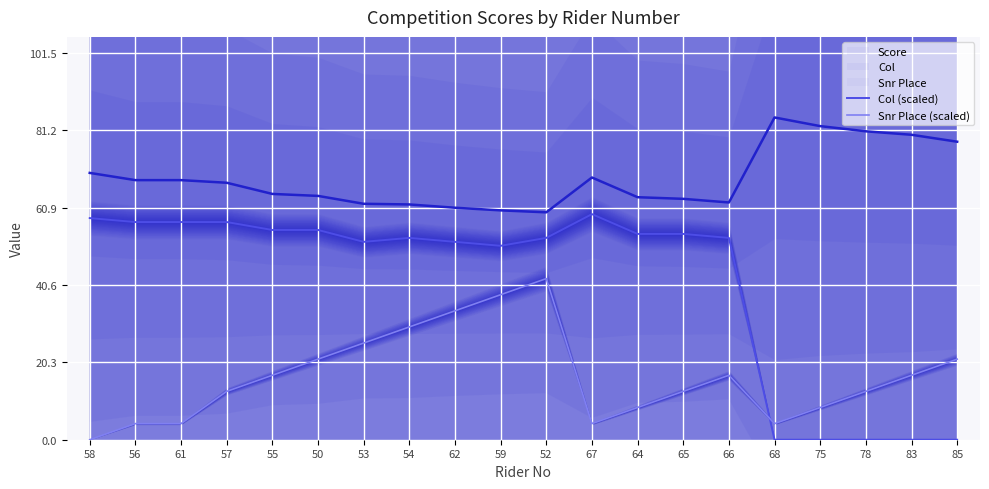

Reading left to right, what are all the values shown in this chart?

Score: 58=70.0	56=68.1	61=68.1	57=67.4	55=64.5	50=64.0	53=61.9	54=61.7	62=60.9	59=60.2	52=59.7	67=68.8	64=63.6	65=63.2	66=62.2	68=84.5	75=82.3	78=80.9	83=80.0	85=78.2
Col (scaled): 58=58.1	56=57.1	61=57.1	57=57.1	55=55.0	50=55.0	53=51.9	54=53.0	62=51.9	59=50.9	52=53.0	67=59.2	64=54.0	65=54.0	66=53.0	68=0.0	75=0.0	78=0.0	83=0.0	85=0.0
Snr Place (scaled): 58=0.0	56=4.2	61=4.2	57=12.7	55=16.9	50=21.1	53=25.4	54=29.6	62=33.8	59=38.0	52=42.3	67=4.2	64=8.5	65=12.7	66=16.9	68=4.2	75=8.5	78=12.7	83=16.9	85=21.1